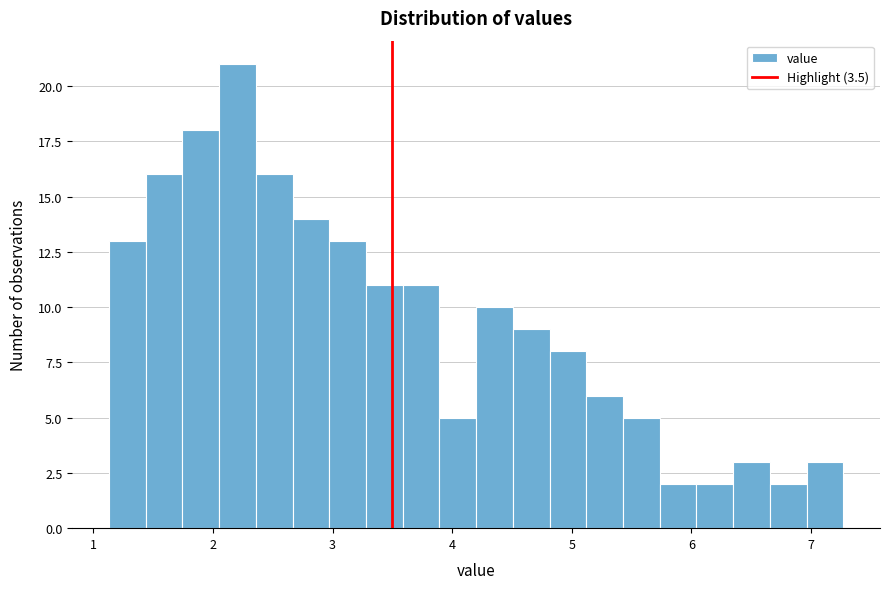

Around what value on the x-axis is the tallest bar? Give the approximate position of its centre, as read against the axis.

2.2